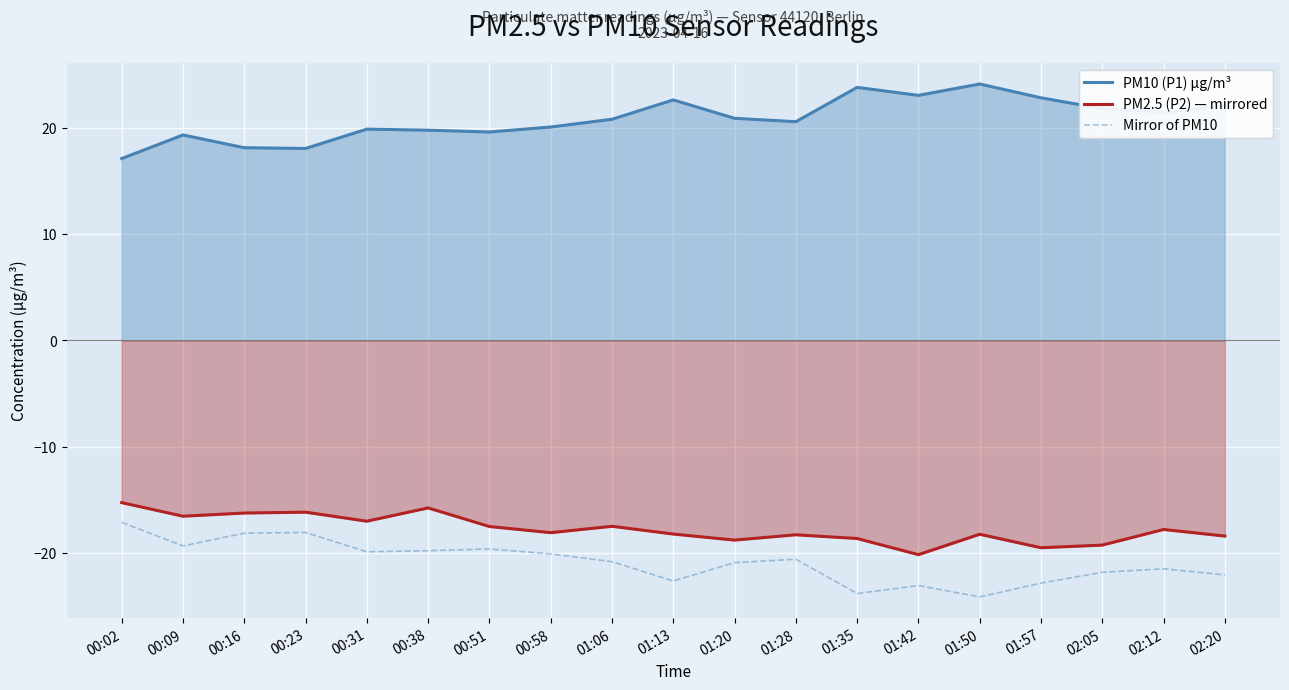

Is it true that Mirror of PM10 equals -7.9 at 01:28?

False